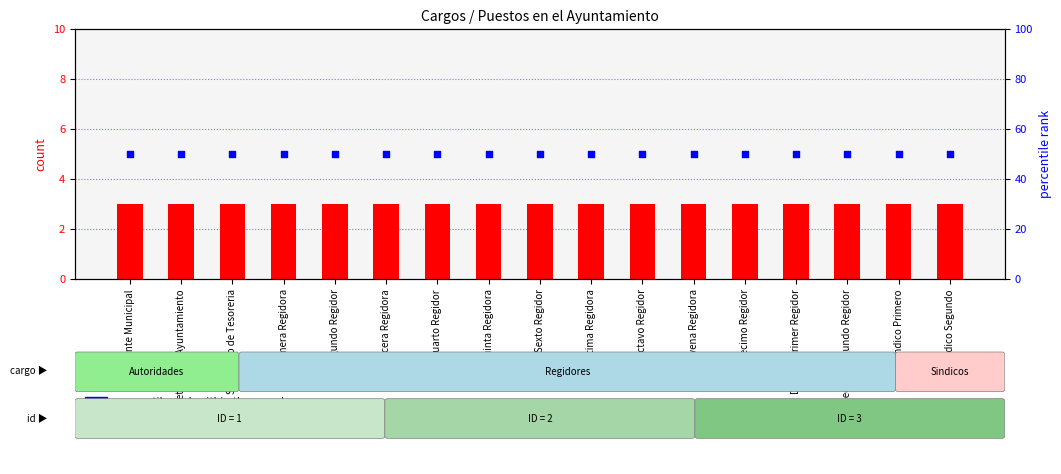

What is the total value across all series at Secretario de Tesoreria?

53